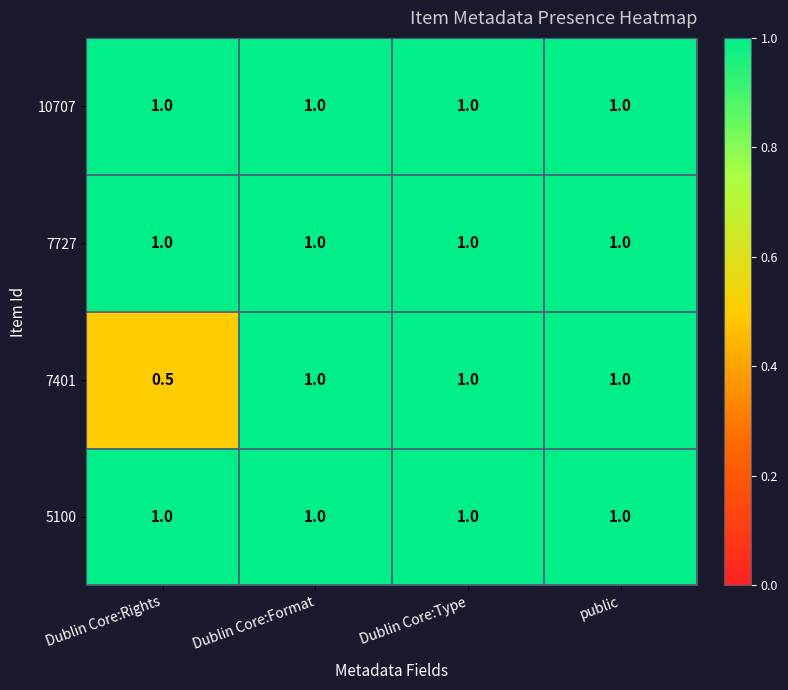

What is the sum of all 5100 values?

4.0